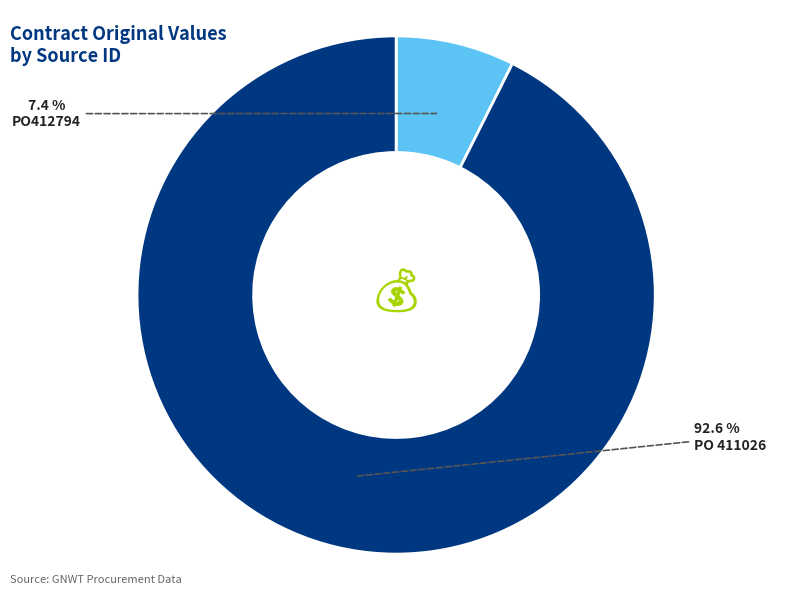

Is there a majority slice in this chart?

Yes